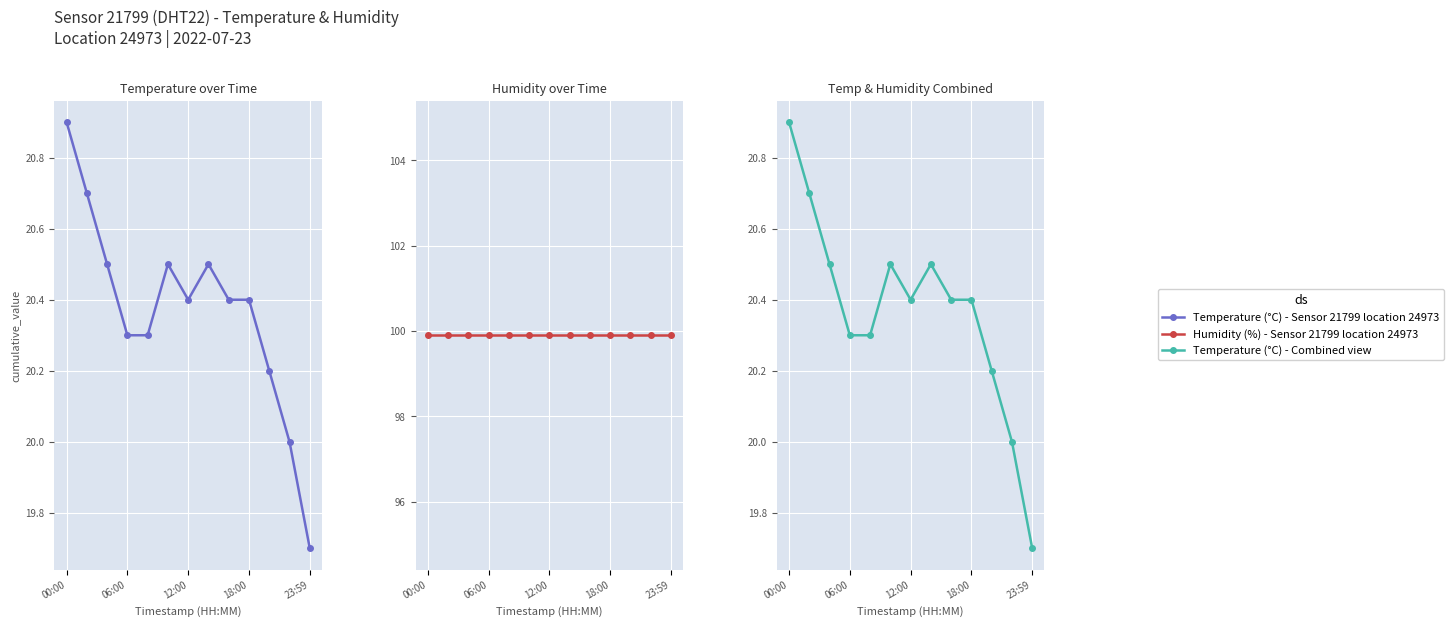

True or false: Humidity (%) - Sensor 21799 location 24973 and Temperature (°C) - Combined view cross at least once.

False